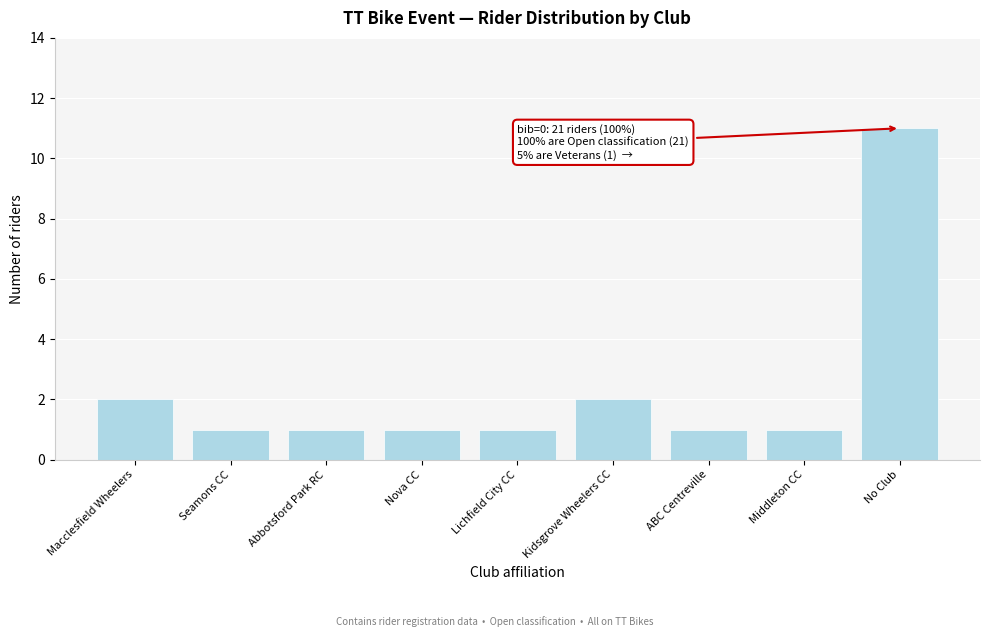

Reading right to left, transcribe all the data shown in this chart.

11	1	1	2	1	1	1	1	2